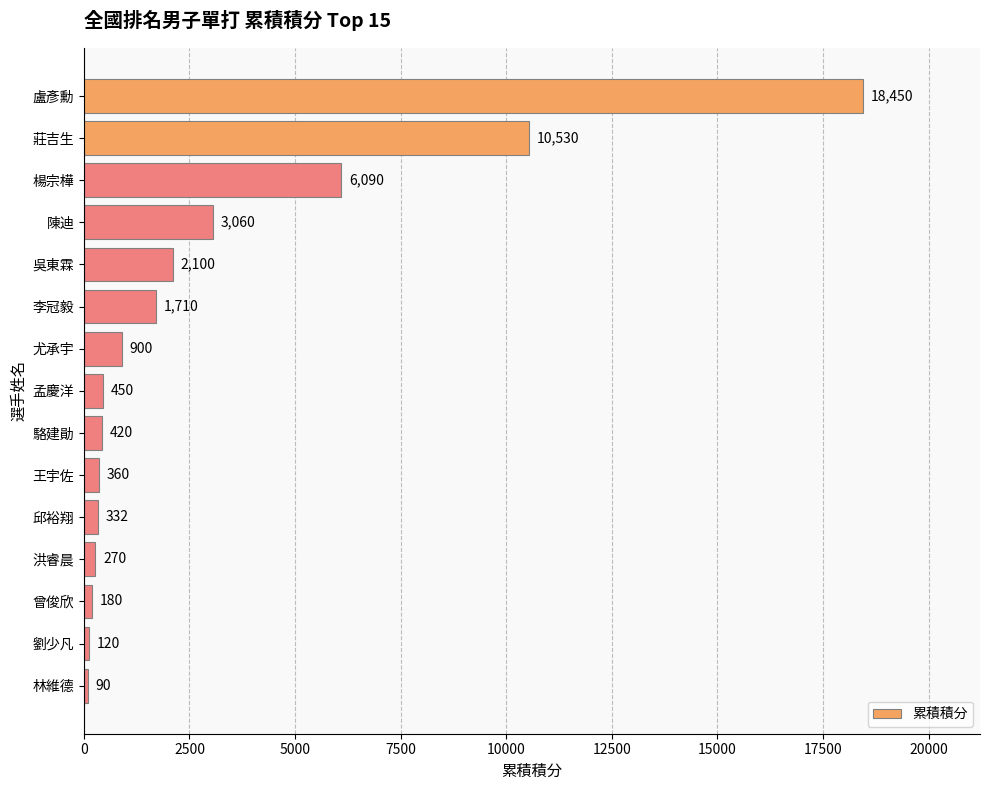

Reading top to bottom, list all the values displayed in this chart.

18450	10530	6090	3060	2100	1710	900	450	420	360	332	270	180	120	90